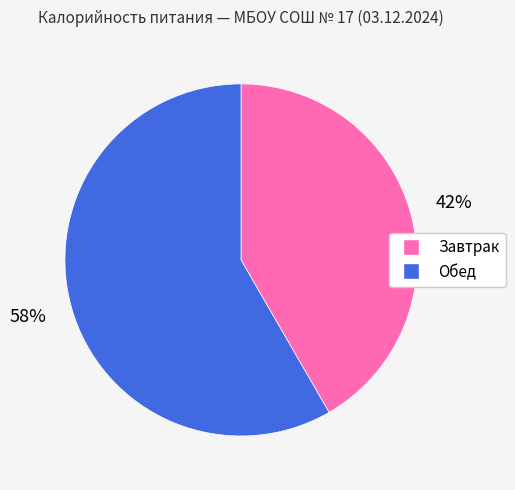

To the nearest percent, what is the combined percentage of Обед and Завтрак?

100%